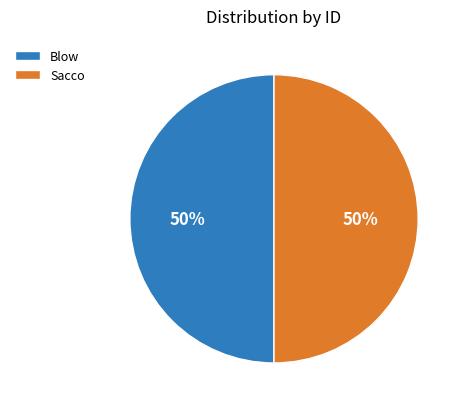

True or false: Sacco accounts for 50% of the total.

True